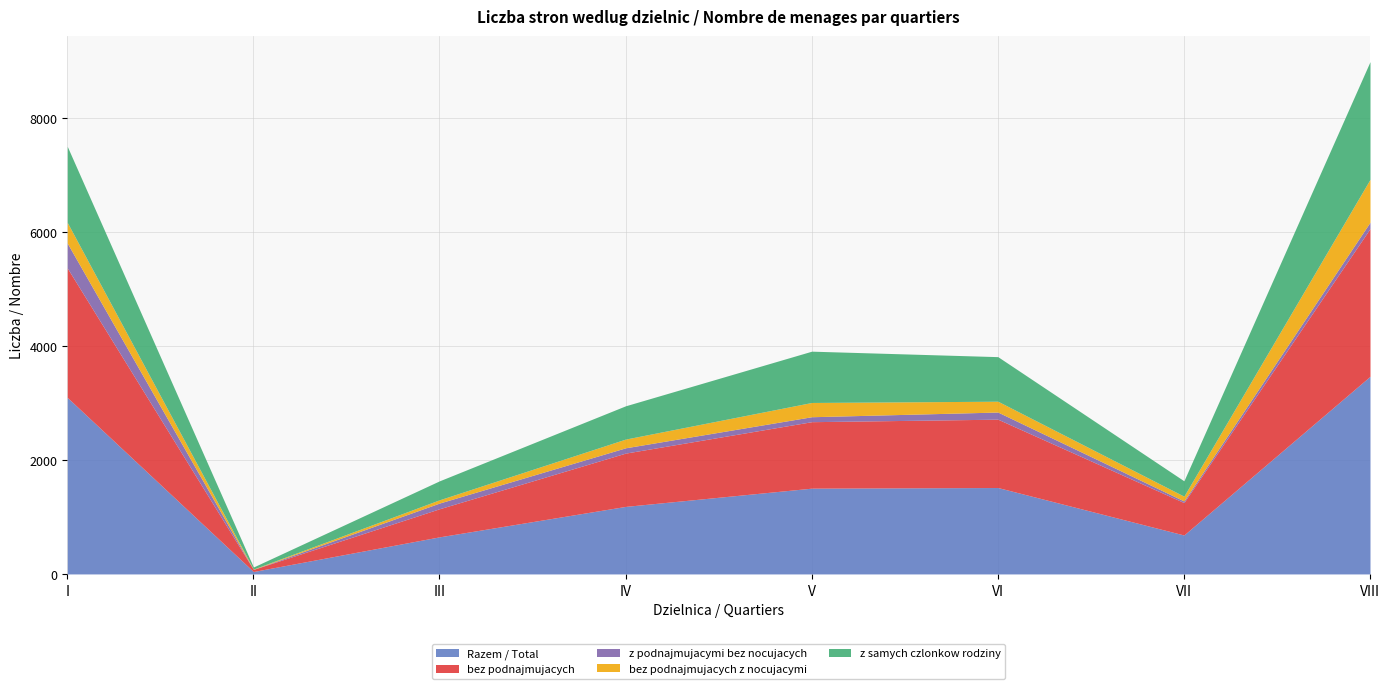

What is the sum of the z podnajmujacymi bez nocujacych values at V and VI?

212